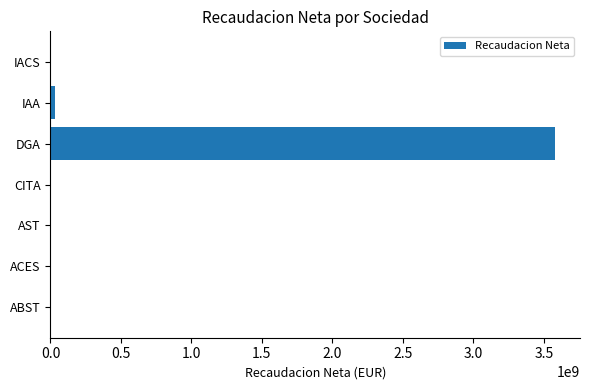

At which category does the chart reach its peak across all series?

DGA